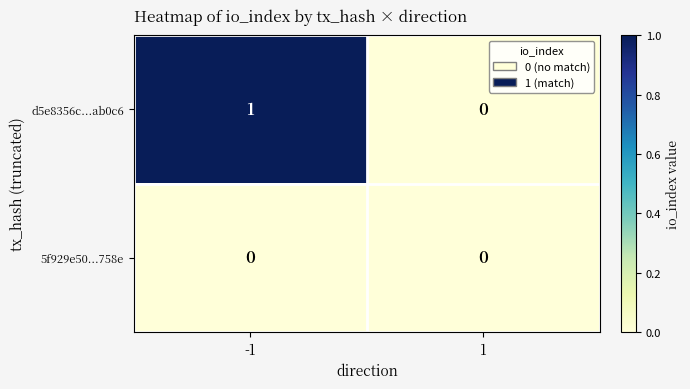

Reading left to right, what are all the values shown in this chart?

d5e8356c...ab0c6: 1	0
5f929e50...758e: 0	0